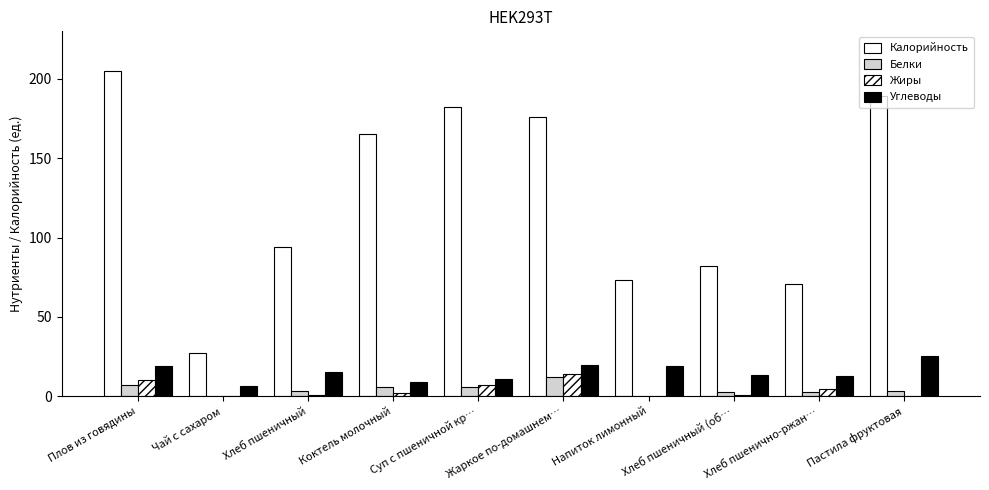

How many groups of bars are there?

10